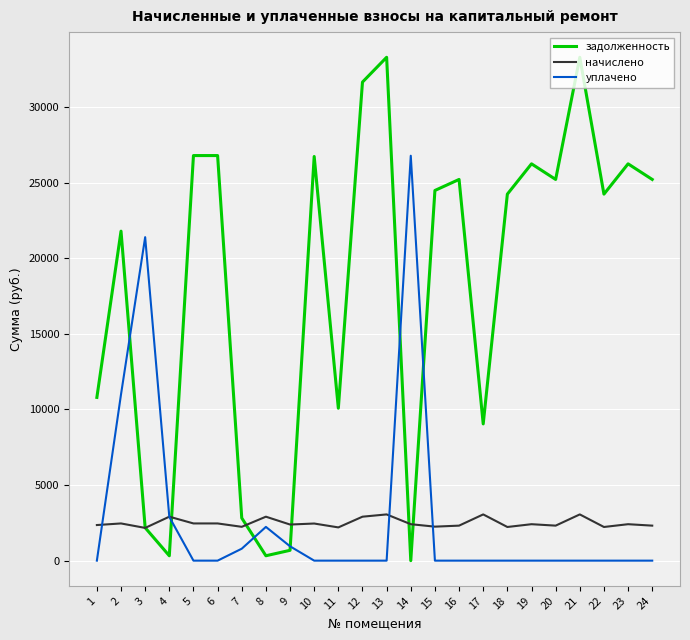

Which series has the largest range (max minus min)?

задолженность